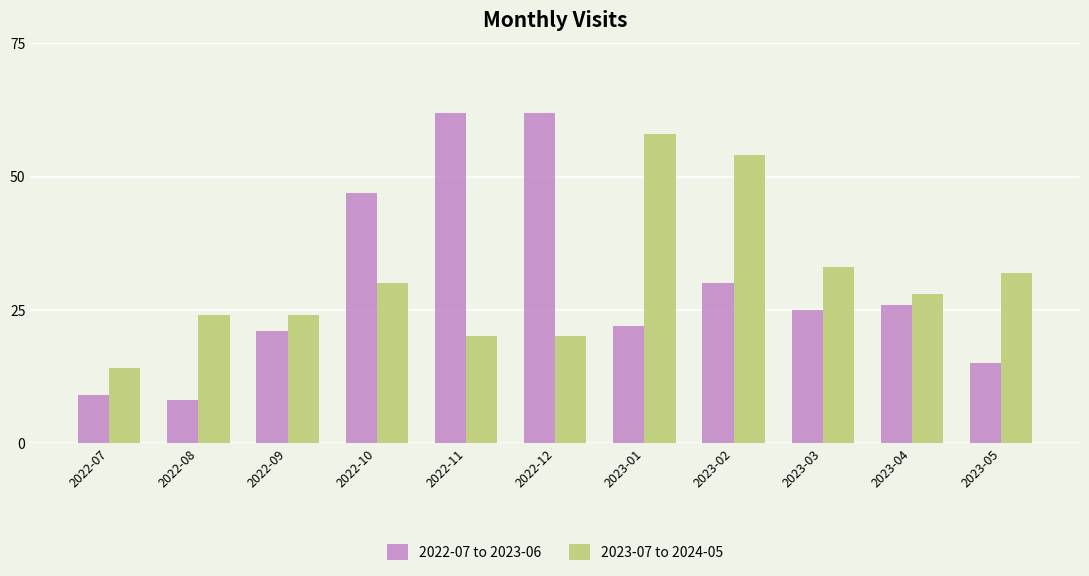

How many 2022-07 to 2023-06 values are between 15 and 47?

7